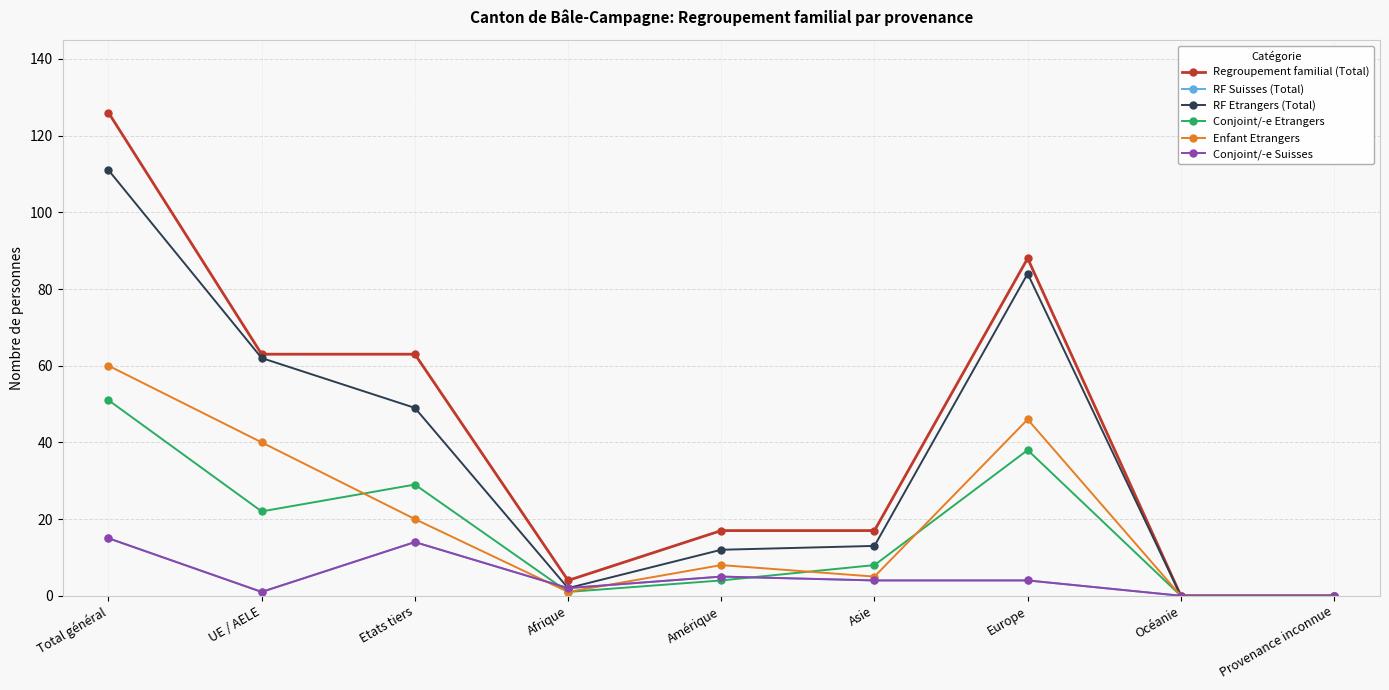

Where is the first local minimum for Conjoint/-e Suisses?

UE / AELE